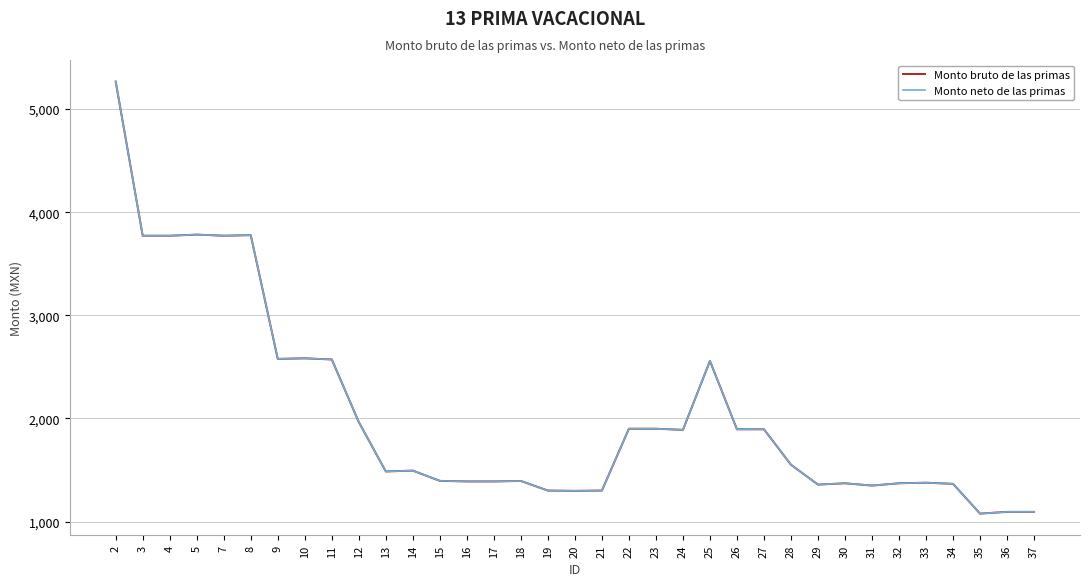

Does the chart display data point markers on the line(s)?

No